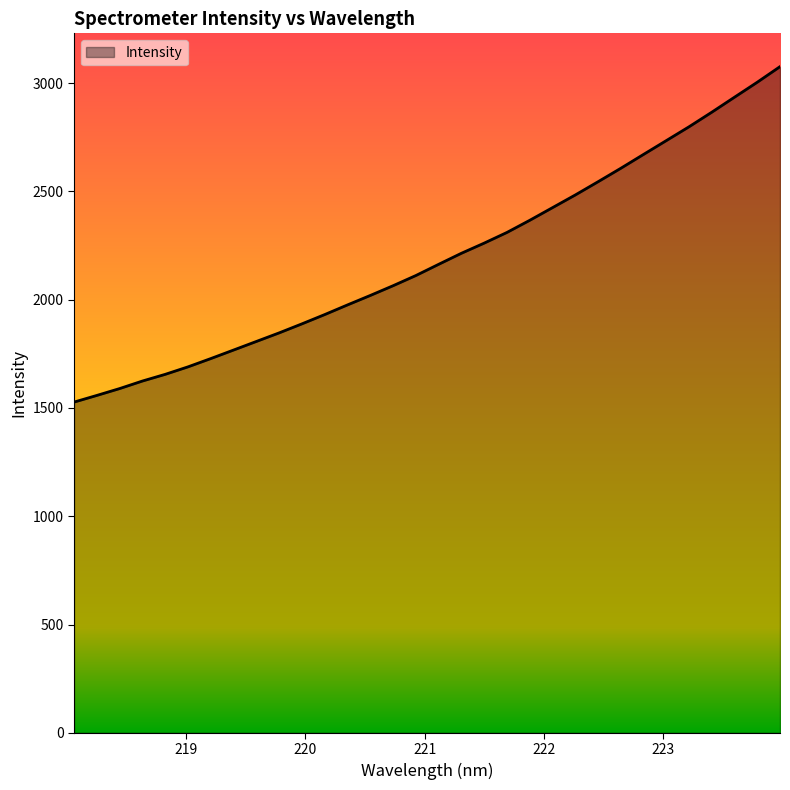

What is the difference between the maximum and minimum values?

1549.0